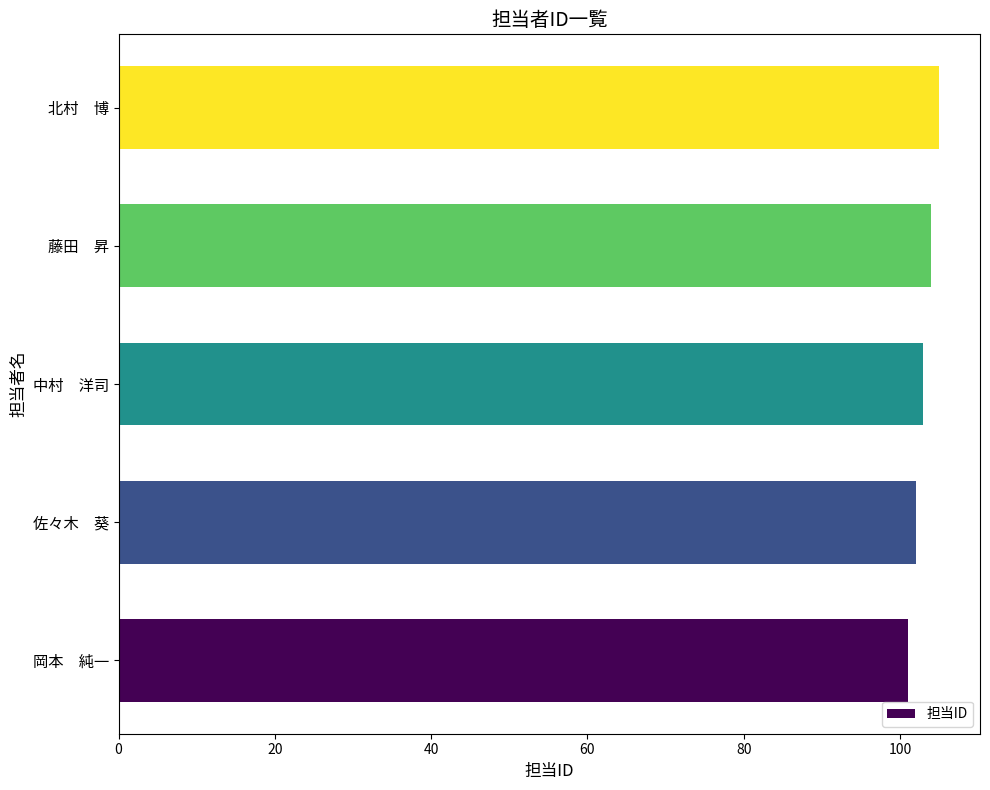

Is it true that the value at 北村　博 is 105?

True